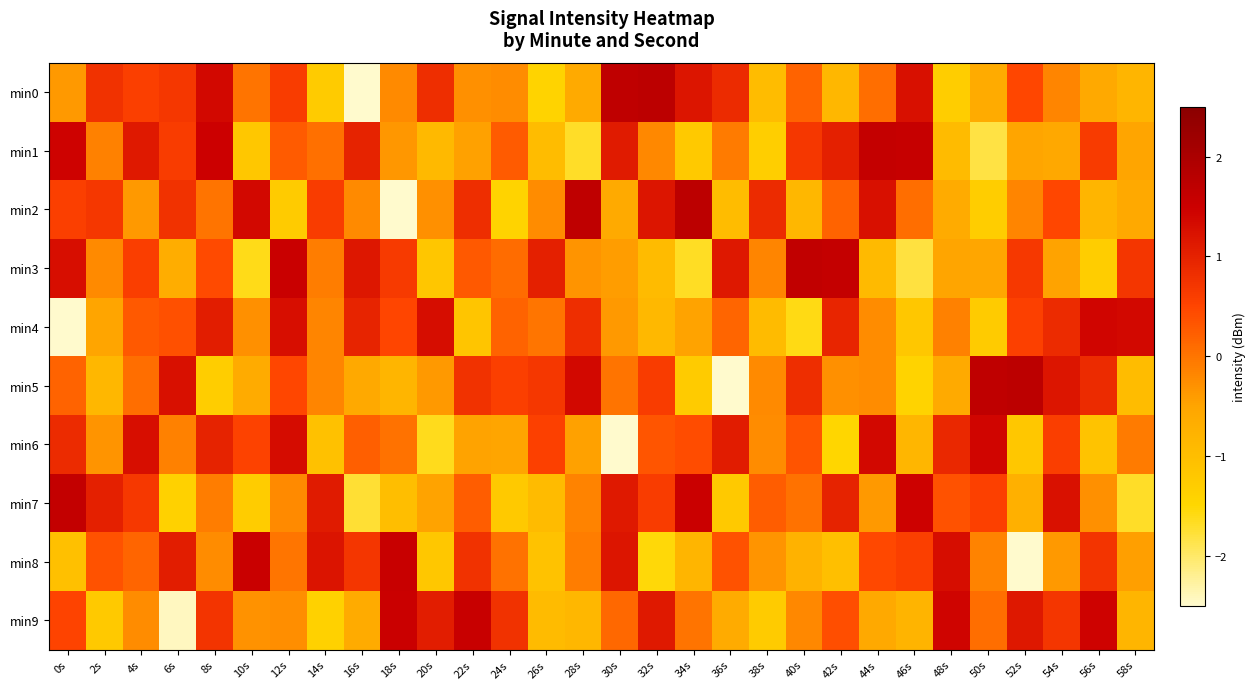

Reading right to left, list all the values displayed in this chart.

min0: 58s=-0.8	56s=-0.6	54s=-0.2	52s=0.5	50s=-0.6	48s=-1.3	46s=1.3	44s=0.1	42s=-0.9	40s=0.2	38s=-1.0	36s=0.9	34s=1.2	32s=1.7	30s=1.7	28s=-0.6	26s=-1.4	24s=-0.2	22s=-0.3	20s=0.8	18s=-0.2	16s=-2.6	14s=-1.3	12s=0.6	10s=0.0	8s=1.4	6s=0.7	4s=0.6	2s=0.8	0s=-0.4
min1: 58s=-0.5	56s=0.6	54s=-0.6	52s=-0.5	50s=-1.8	48s=-0.9	46s=1.6	44s=1.6	42s=1.0	40s=0.7	38s=-1.3	36s=-0.1	34s=-1.2	32s=-0.2	30s=1.1	28s=-1.7	26s=-1.0	24s=0.3	22s=-0.5	20s=-0.9	18s=-0.4	16s=1.0	14s=0.1	12s=0.3	10s=-1.2	8s=1.5	6s=0.6	4s=1.1	2s=-0.1	0s=1.5
min2: 58s=-0.6	56s=-0.8	54s=0.5	52s=-0.2	50s=-1.3	48s=-0.6	46s=0.1	44s=1.3	42s=0.2	40s=-0.9	38s=0.9	36s=-1.0	34s=1.7	32s=1.2	30s=-0.6	28s=1.7	26s=-0.2	24s=-1.4	22s=0.8	20s=-0.3	18s=-2.6	16s=-0.2	14s=0.6	12s=-1.3	10s=1.4	8s=0.0	6s=0.8	4s=-0.4	2s=0.7	0s=0.6
min3: 58s=0.7	56s=-1.3	54s=-0.5	52s=0.7	50s=-0.5	48s=-0.5	46s=-1.8	44s=-0.9	42s=1.6	40s=1.7	38s=-0.2	36s=1.1	34s=-1.7	32s=-0.9	30s=-0.4	28s=-0.3	26s=1.0	24s=0.1	22s=0.3	20s=-1.2	18s=0.7	16s=1.2	14s=-0.1	12s=1.5	10s=-1.6	8s=0.4	6s=-0.7	4s=0.6	2s=-0.2	0s=1.3
min4: 58s=1.4	56s=1.4	54s=0.9	52s=0.6	50s=-1.3	48s=-0.1	46s=-1.2	44s=-0.2	42s=0.9	40s=-1.6	38s=-0.9	36s=0.2	34s=-0.5	32s=-0.9	30s=-0.4	28s=0.8	26s=-0.0	24s=0.2	22s=-1.1	20s=1.3	18s=0.5	16s=1.0	14s=-0.2	12s=1.3	10s=-0.3	8s=1.1	6s=0.4	4s=0.3	2s=-0.5	0s=-2.9
min5: 58s=-1.0	56s=0.9	54s=1.2	52s=1.7	50s=1.7	48s=-0.6	46s=-1.4	44s=-0.2	42s=-0.3	40s=0.8	38s=-0.2	36s=-2.6	34s=-1.3	32s=0.6	30s=0.0	28s=1.4	26s=0.7	24s=0.6	22s=0.8	20s=-0.4	18s=-0.8	16s=-0.6	14s=-0.2	12s=0.5	10s=-0.6	8s=-1.3	6s=1.3	4s=0.1	2s=-0.9	0s=0.2
min6: 58s=-0.1	56s=-1.1	54s=0.6	52s=-1.2	50s=1.4	48s=0.9	46s=-0.9	44s=1.4	42s=-1.5	40s=0.3	38s=-0.2	36s=1.1	34s=0.4	32s=0.3	30s=-2.7	28s=-0.5	26s=0.6	24s=-0.5	22s=-0.5	20s=-1.6	18s=0.0	16s=0.2	14s=-1.1	12s=1.3	10s=0.5	8s=1.0	6s=-0.1	4s=1.3	2s=-0.3	0s=0.9
min7: 58s=-1.7	56s=-0.3	54s=1.2	52s=-0.7	50s=0.6	48s=0.4	46s=1.5	44s=-0.4	42s=1.0	40s=0.0	38s=0.2	36s=-1.2	34s=1.5	32s=0.6	30s=1.1	28s=-0.1	26s=-1.0	24s=-1.2	22s=0.2	20s=-0.5	18s=-1.0	16s=-1.7	14s=1.1	12s=-0.2	10s=-1.3	8s=-0.1	6s=-1.4	4s=0.7	2s=1.0	0s=1.6
min8: 58s=-0.4	56s=0.7	54s=-0.4	52s=-2.9	50s=-0.1	48s=1.3	46s=0.6	44s=0.5	42s=-1.0	40s=-0.8	38s=-0.3	36s=0.4	34s=-0.8	32s=-1.5	30s=1.2	28s=-0.1	26s=-1.1	24s=0.0	22s=0.8	20s=-1.2	18s=1.6	16s=0.7	14s=1.2	12s=-0.0	10s=1.5	8s=-0.2	6s=1.1	4s=0.2	2s=0.4	0s=-1.0
min9: 58s=-0.8	56s=1.5	54s=0.7	52s=1.1	50s=0.1	48s=1.4	46s=-0.8	44s=-0.6	42s=0.4	40s=-0.2	38s=-1.3	36s=-0.6	34s=0.0	32s=1.1	30s=0.1	28s=-0.9	26s=-0.9	24s=0.8	22s=1.6	20s=1.1	18s=1.5	16s=-0.6	14s=-1.4	12s=-0.3	10s=-0.3	8s=0.7	6s=-2.4	4s=-0.3	2s=-1.2	0s=0.5